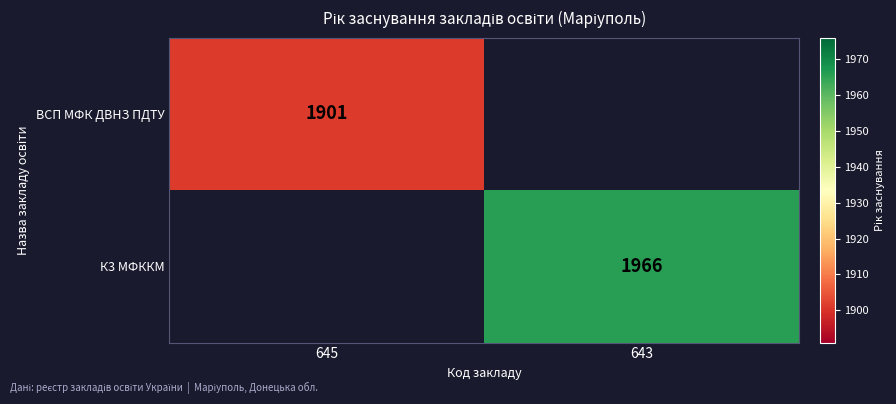

What is the maximum value shown in the chart?

1966.0